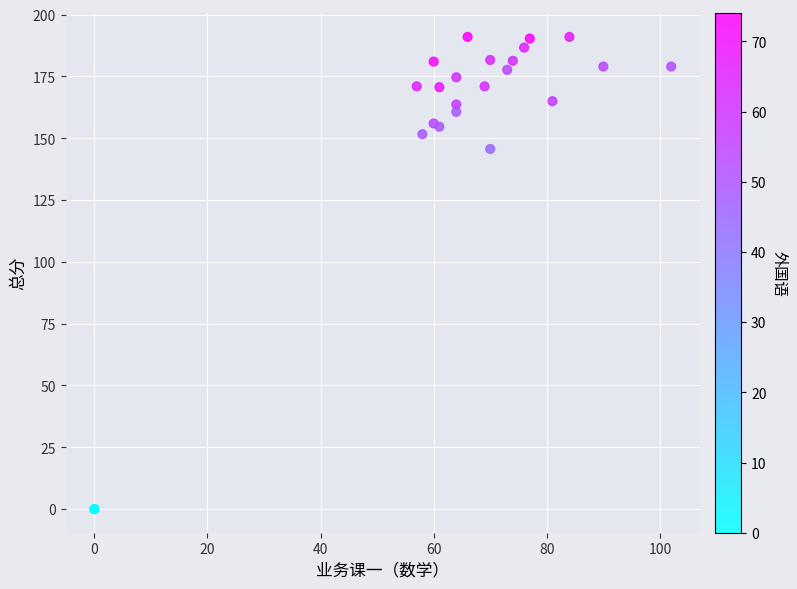

What Y value in the scatter plot is closest to 95?

145.7